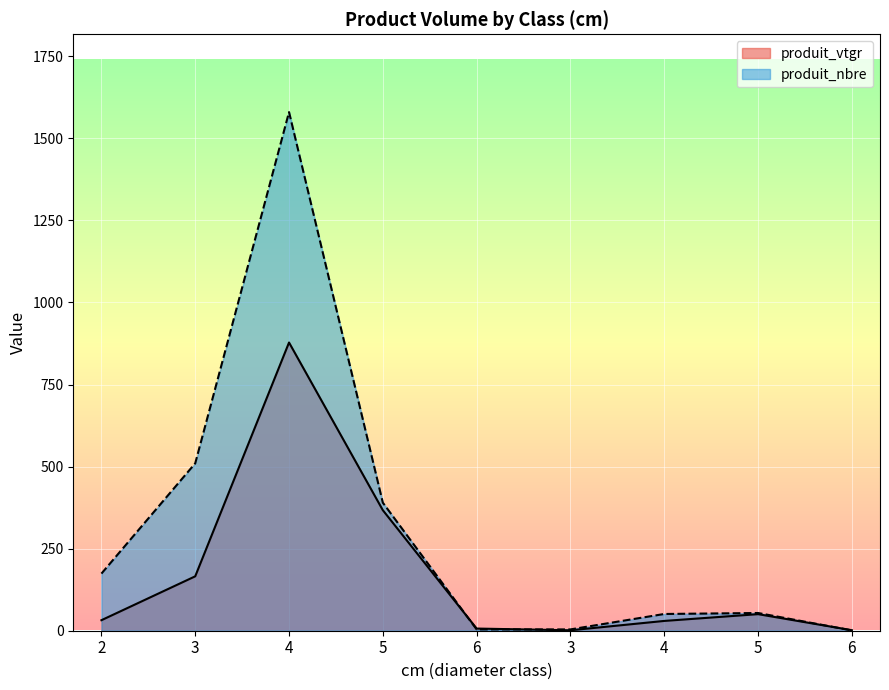

Which series ends up on top after the final intersection of produit_vtgr and produit_nbre?

produit_vtgr